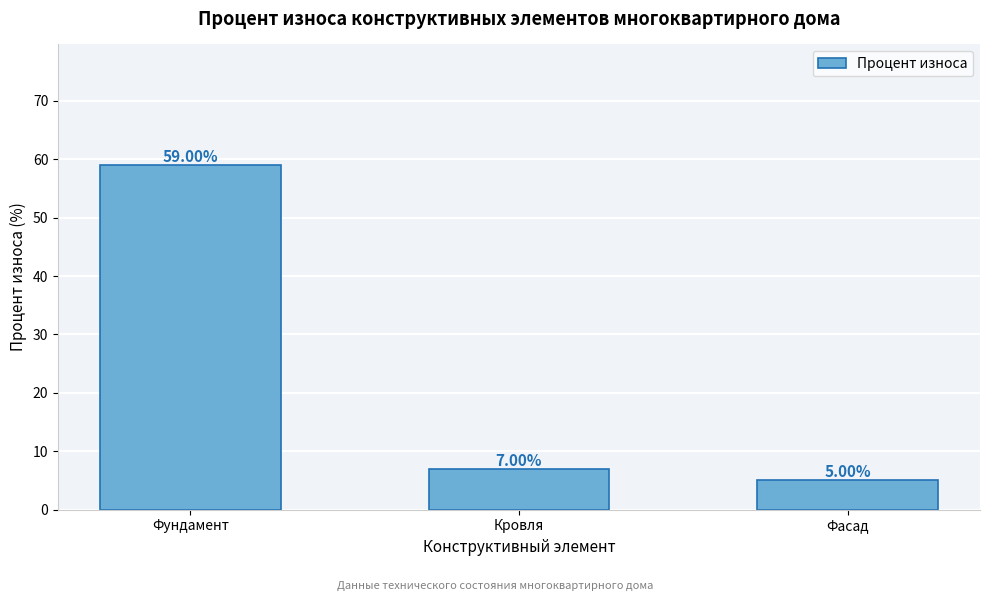

What is the sum of all values?

71.0